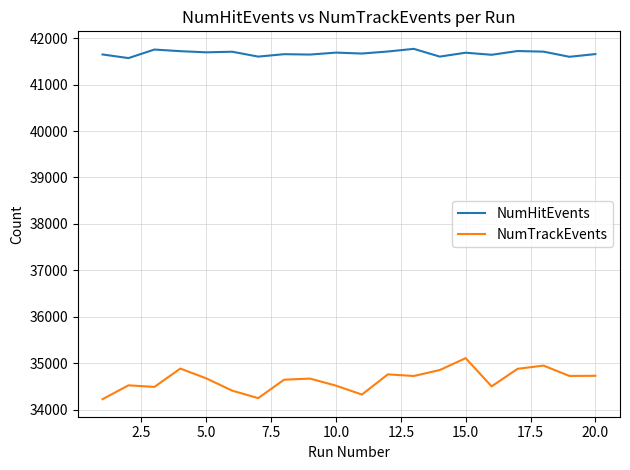

What is the highest value of the NumTrackEvents series?

35109